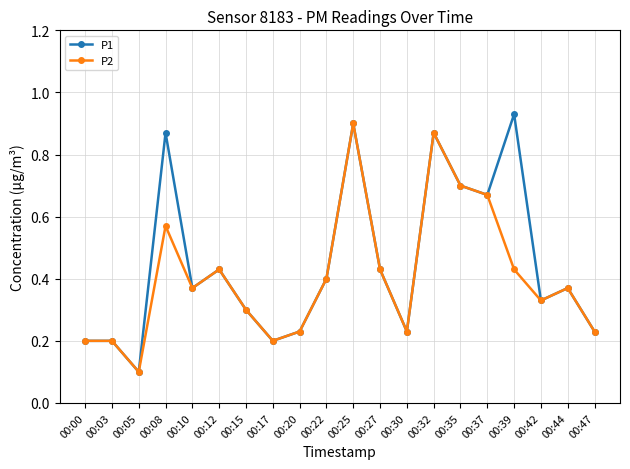

The value of P1 at 00:08 is 0.5. True or false?

False